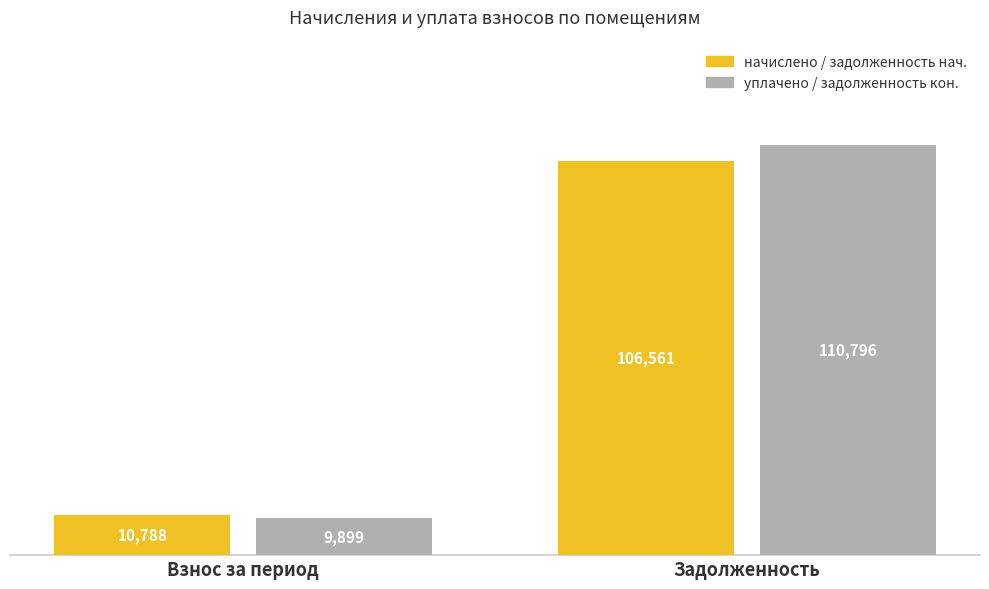

Rank the series by their average value, from lowest to highest.

начислено / задолженность нач., уплачено / задолженность кон.